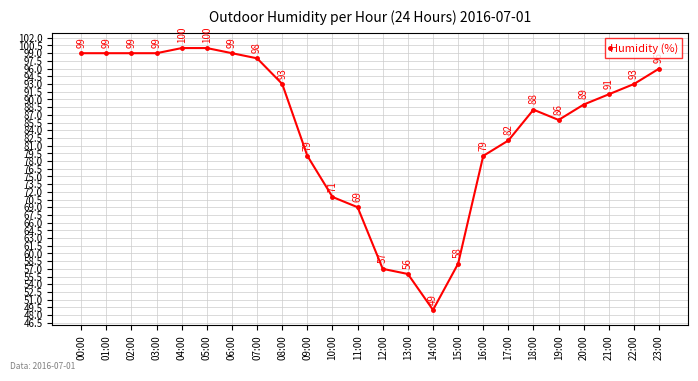

Reading left to right, extract all data points from this chart.

99	99	99	99	100	100	99	98	93	79	71	69	57	56	49	58	79	82	88	86	89	91	93	96